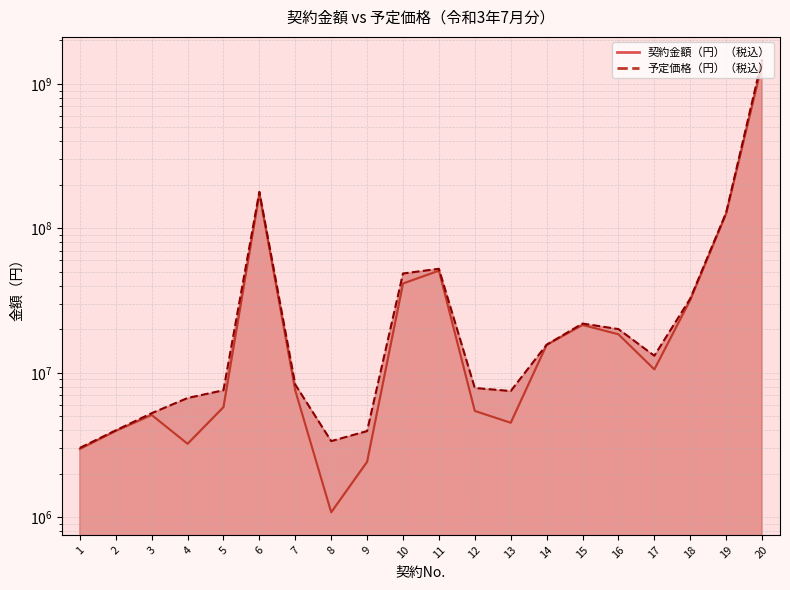

Does the chart display data point markers on the line(s)?

No